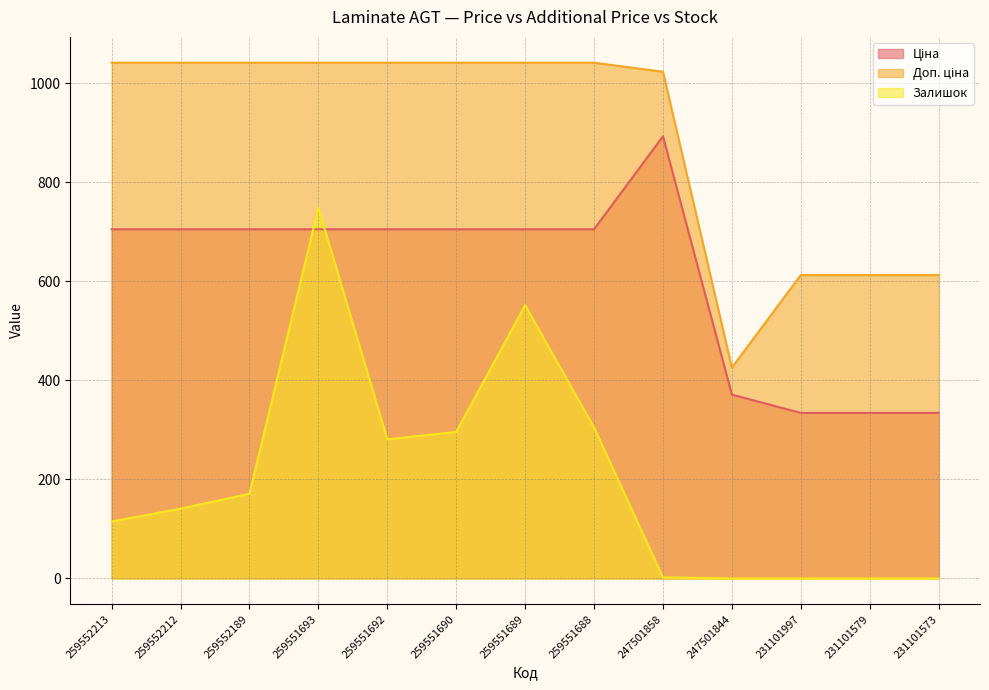

Is it true that Залишок equals 429.6 at 231101573?

False